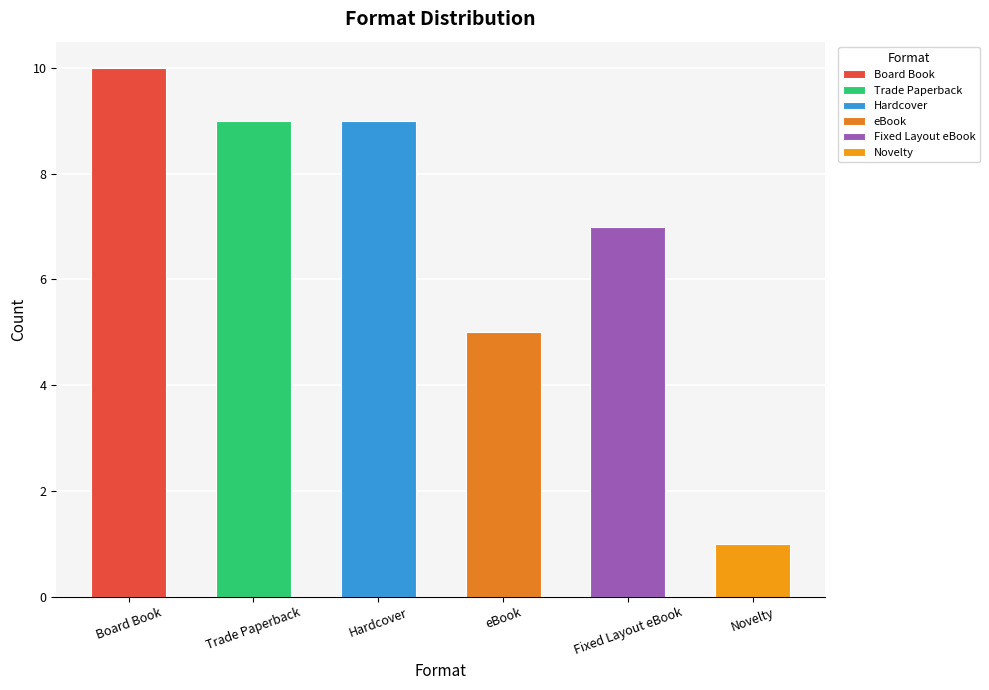

Are the bars horizontal?

No